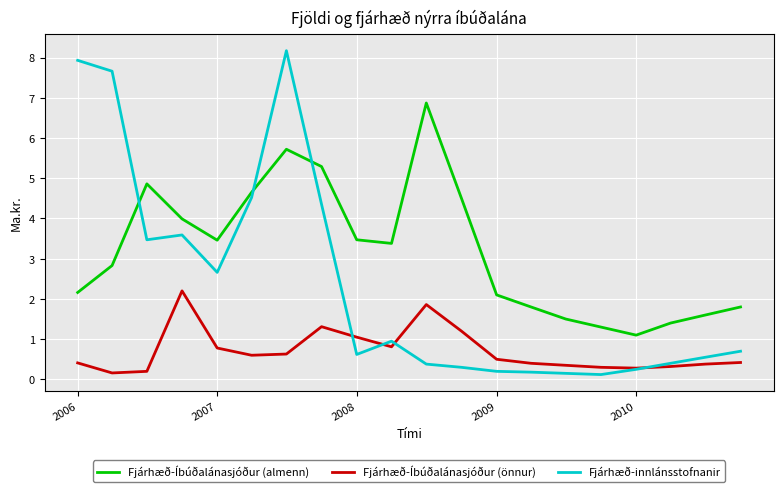

How many series are shown in this chart?

3